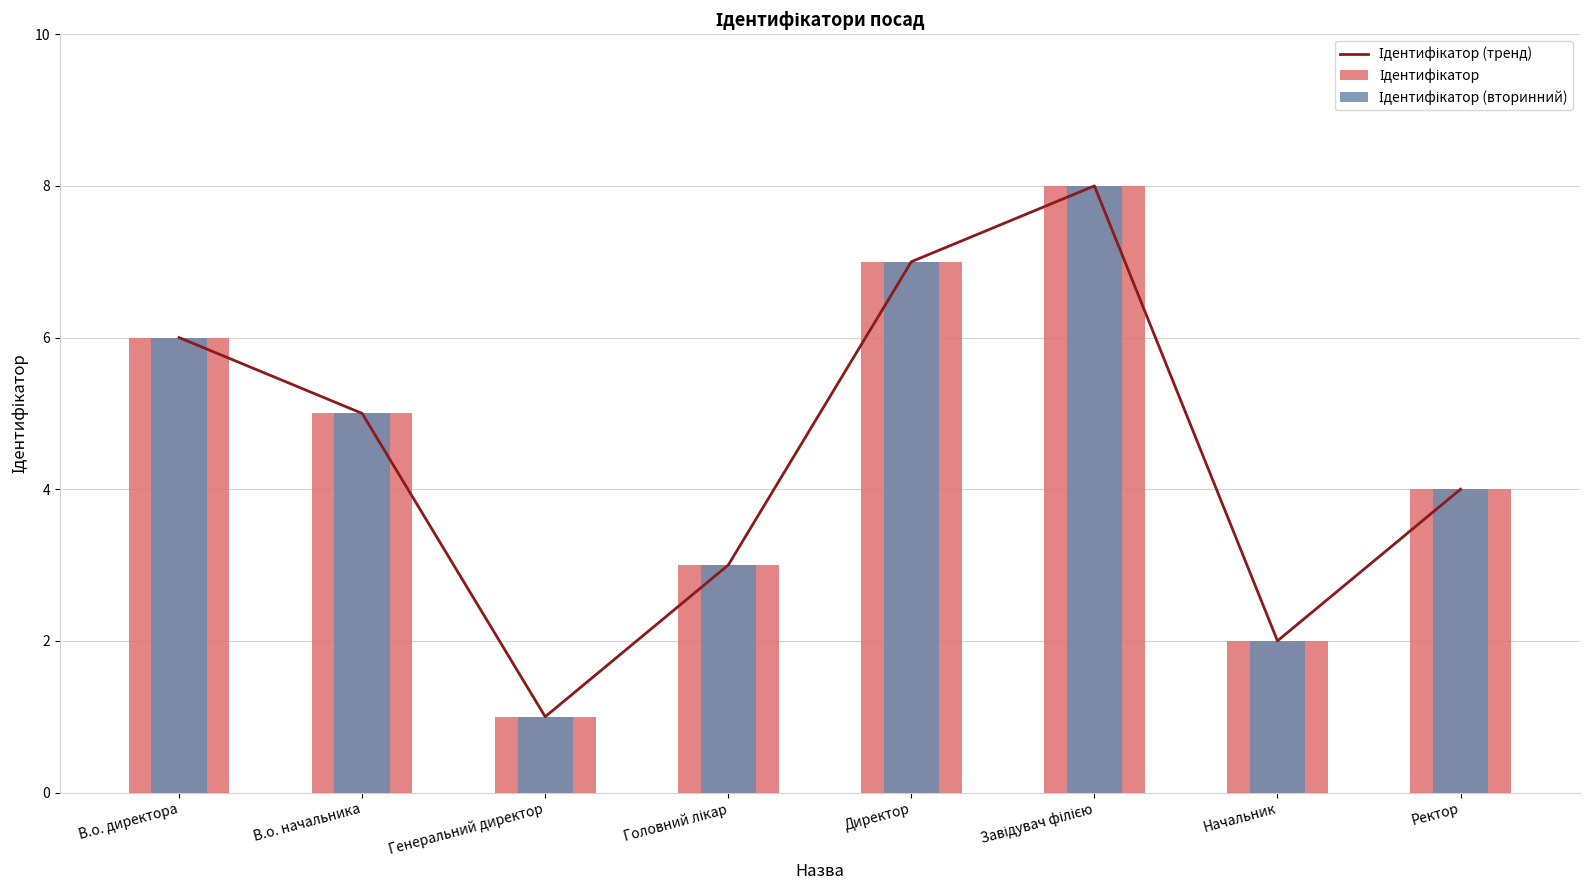

At Ректор, list the series in order from smallest to largest.

Ідентифікатор (тренд), Ідентифікатор, Ідентифікатор (вторинний)